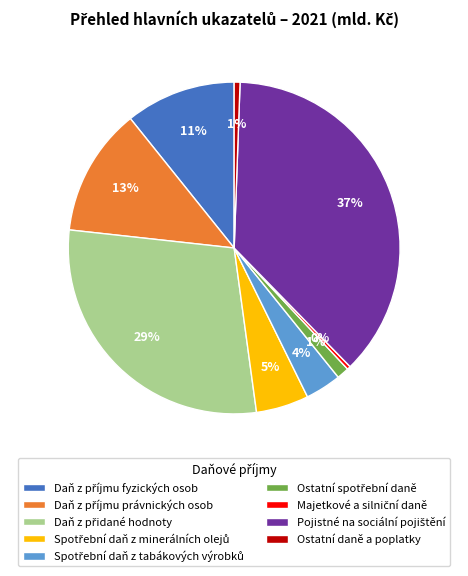

To the nearest percent, what is the average slice percentage?

11%